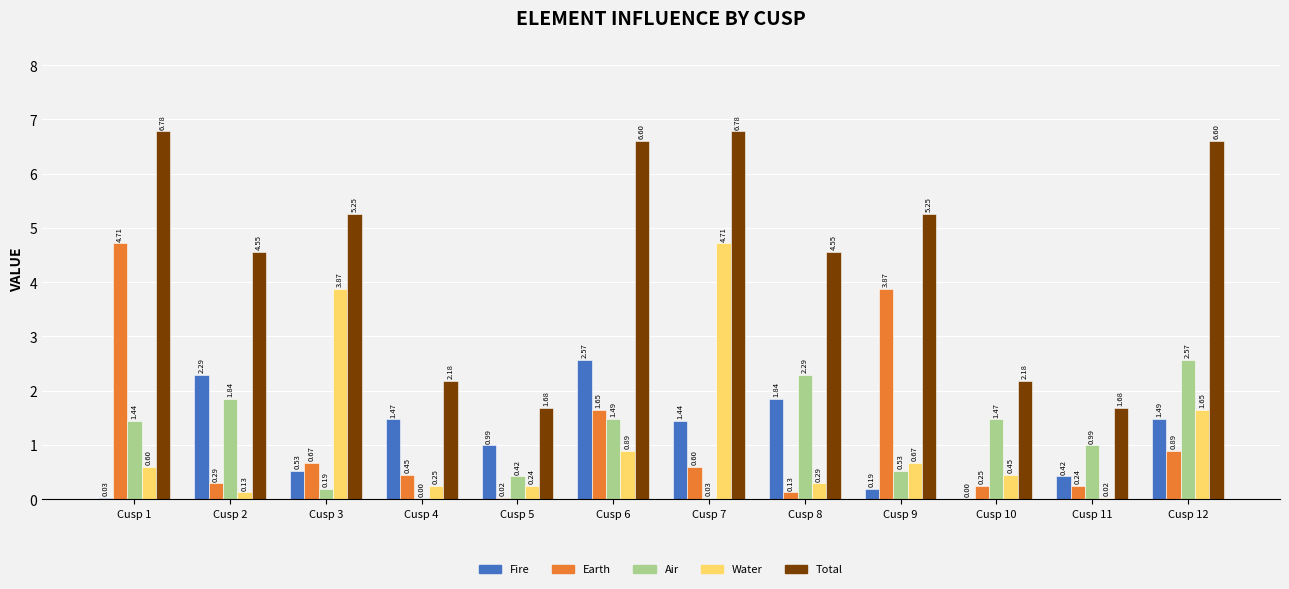

What is the sum of all Total values?

54.1